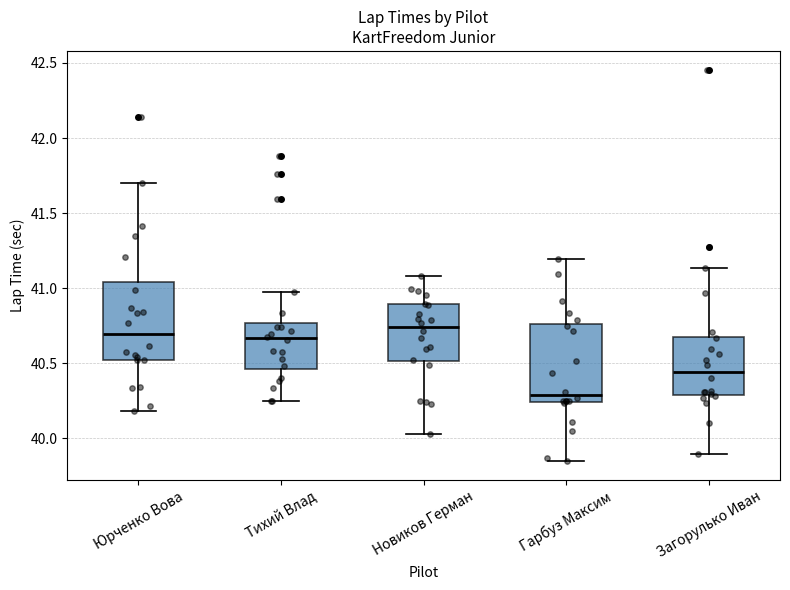

Which box's median line is the lowest?

Гарбуз Максим